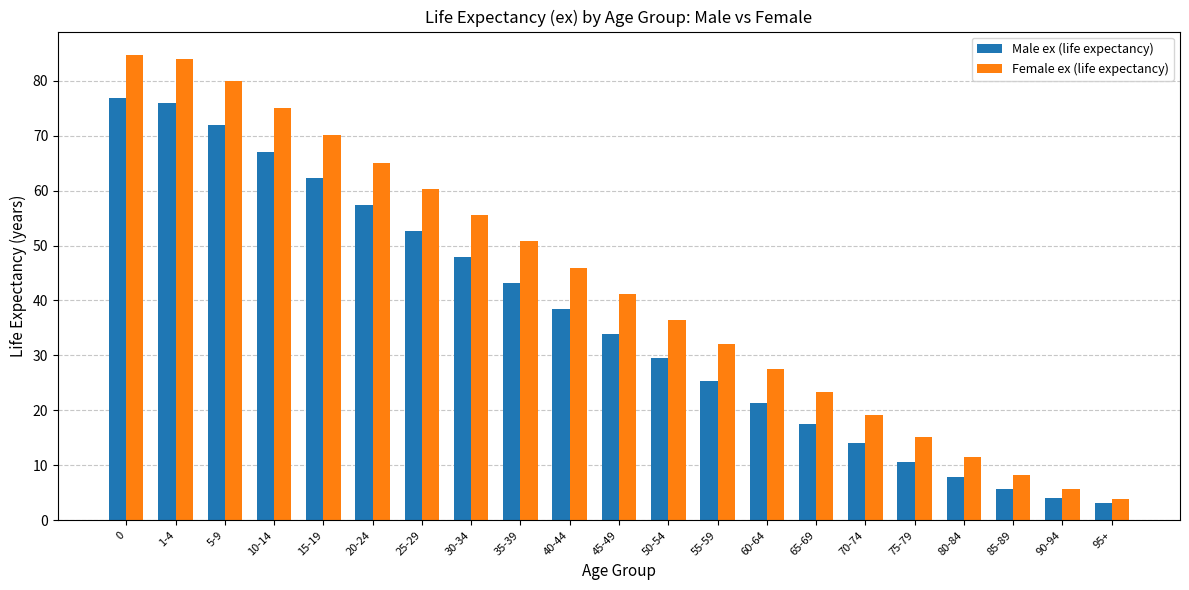

Reading left to right, what are all the values shown in this chart?

Male ex (life expectancy): 0=76.8	1-4=76.0	5-9=72.0	10-14=67.0	15-19=62.2	20-24=57.4	25-29=52.6	30-34=47.9	35-39=43.1	40-44=38.4	45-49=33.9	50-54=29.5	55-59=25.3	60-64=21.3	65-69=17.5	70-74=14.0	75-79=10.6	80-84=7.9	85-89=5.7	90-94=4.1	95+=3.2
Female ex (life expectancy): 0=84.7	1-4=84.0	5-9=80.0	10-14=75.0	15-19=70.1	20-24=65.1	25-29=60.3	30-34=55.6	35-39=50.8	40-44=46.0	45-49=41.2	50-54=36.5	55-59=32.0	60-64=27.6	65-69=23.3	70-74=19.1	75-79=15.1	80-84=11.5	85-89=8.3	90-94=5.7	95+=3.9